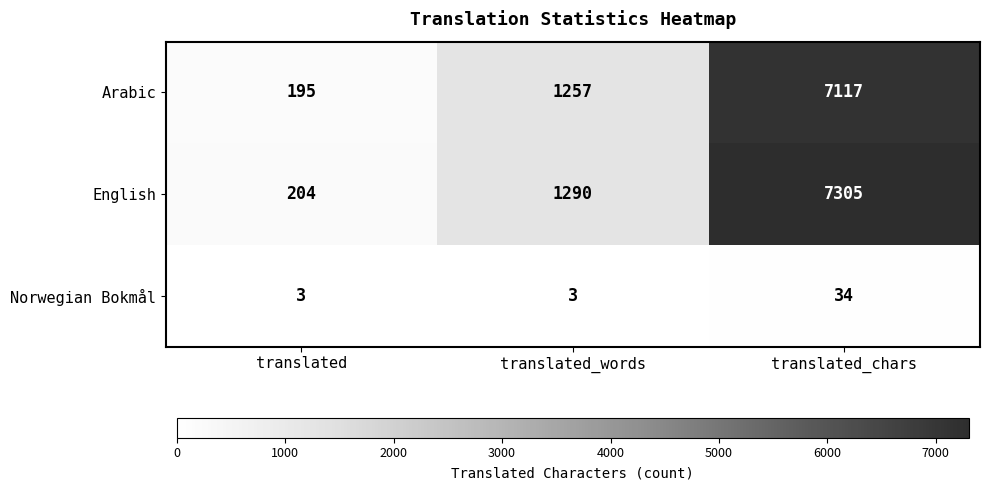

Which series has the largest range (max minus min)?

English